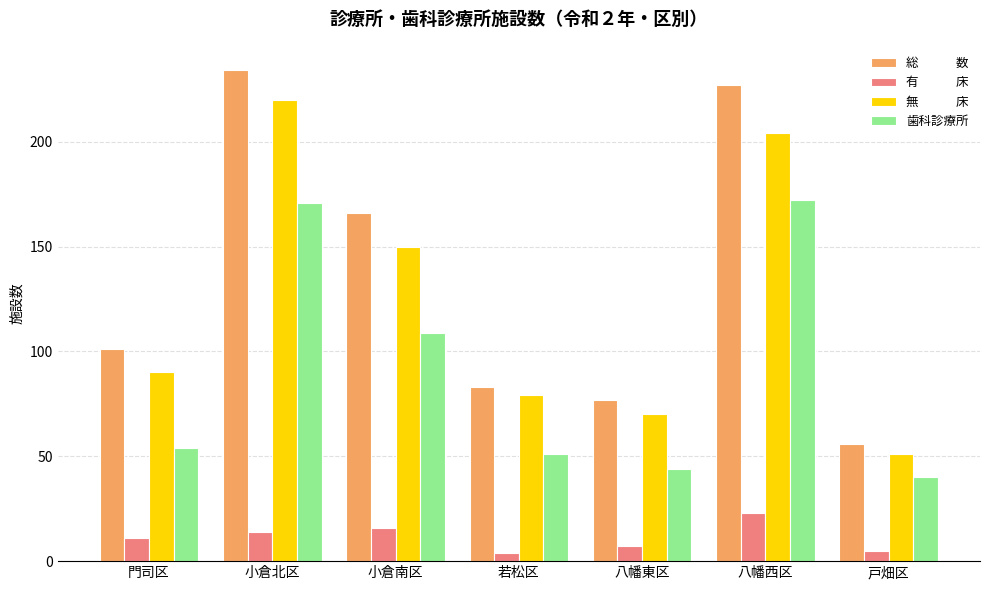

What is the total value across all series at 八幡西区?

626